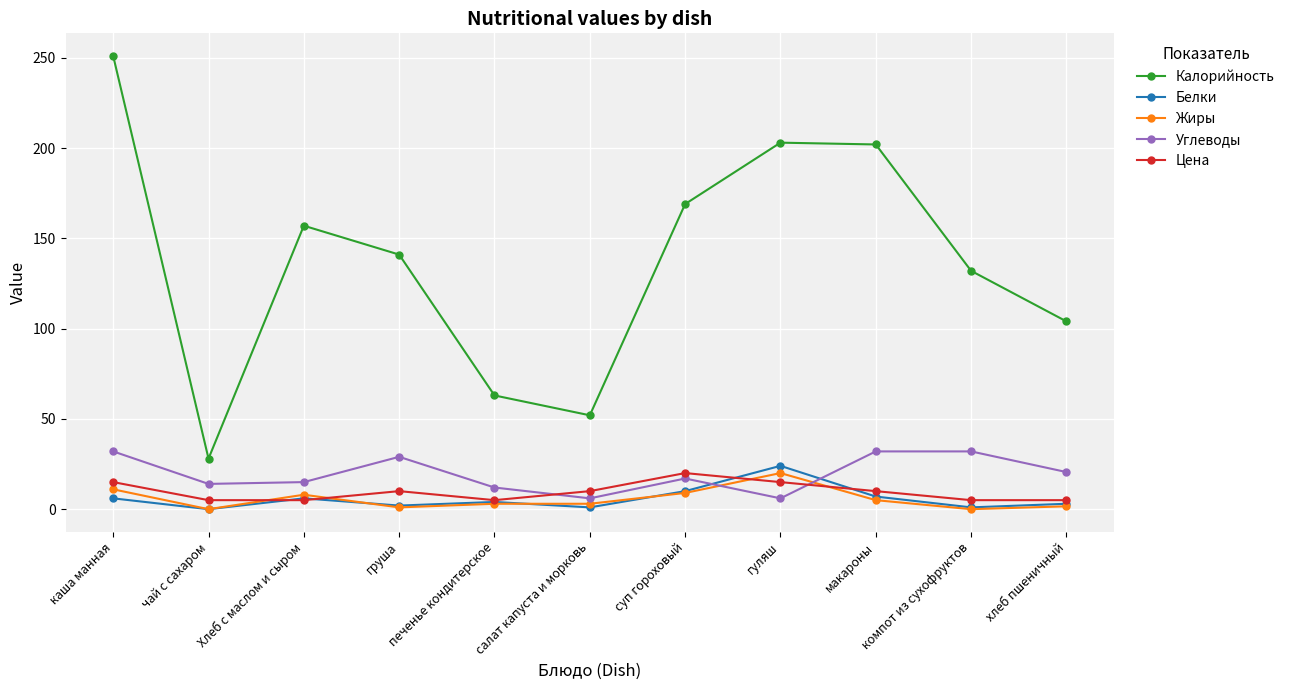

At which category does the chart reach its peak across all series?

каша манная